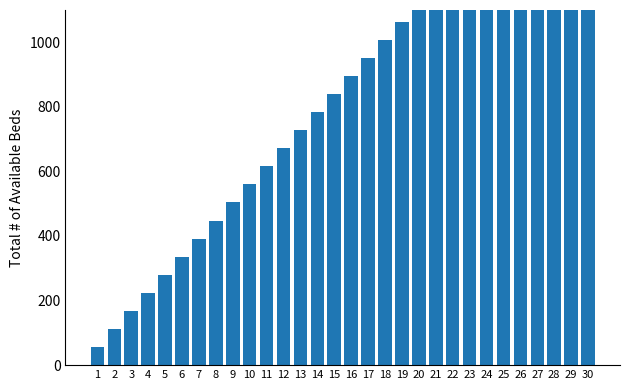

The value at 16 is 1326. True or false?

False